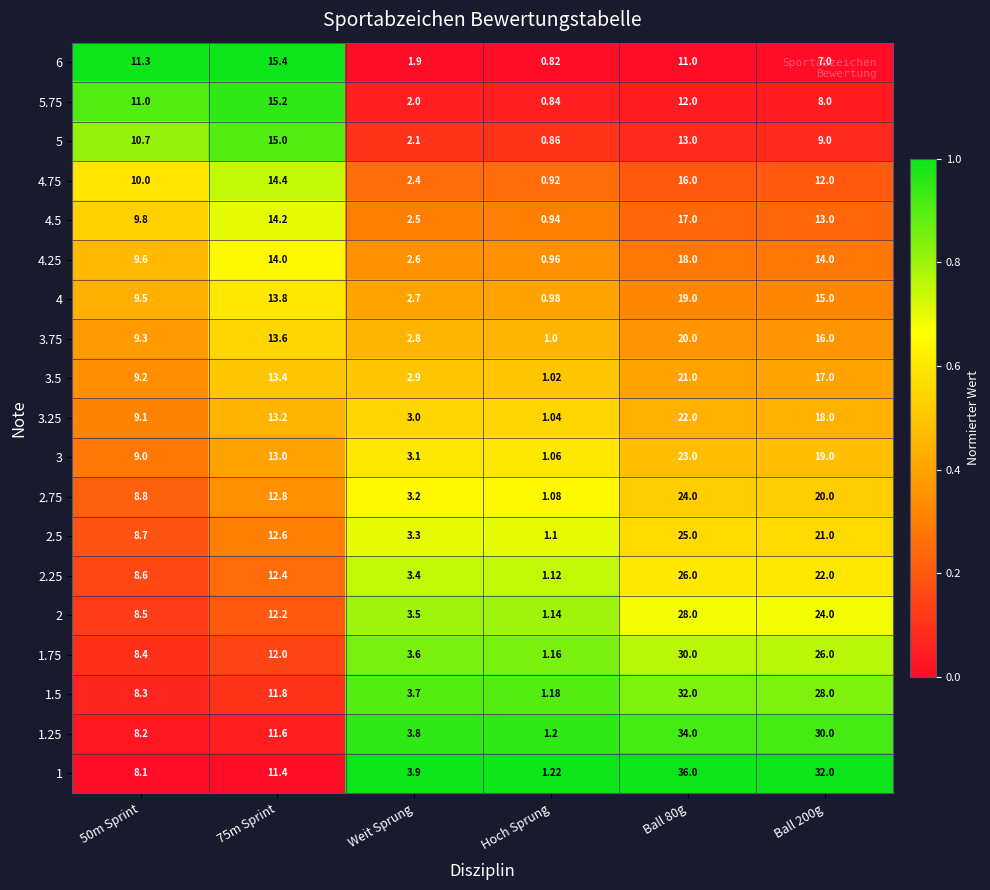

Between 75m Sprint and Ball 80g, which series saw the biggest shift?

1